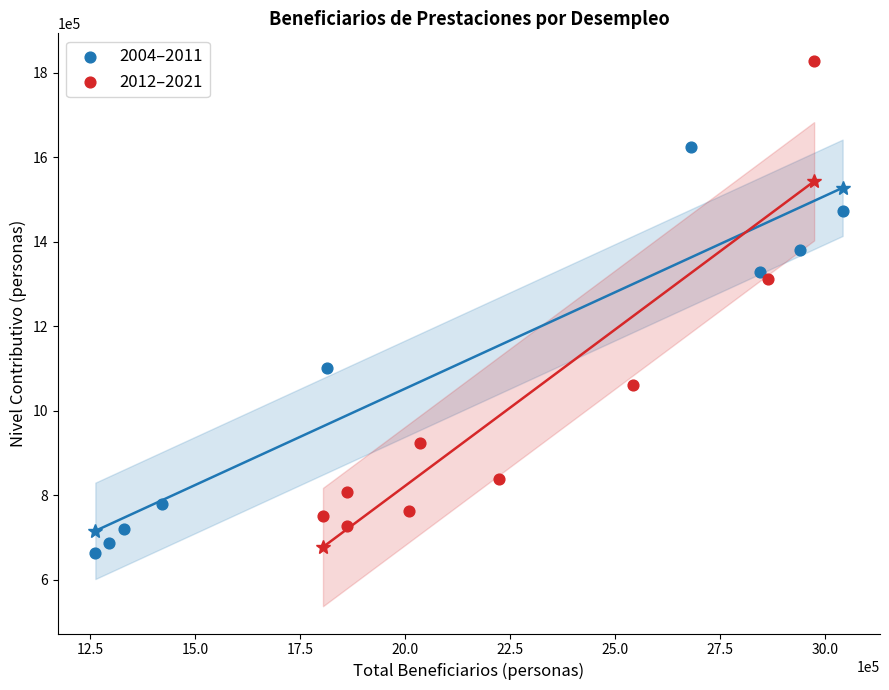

Which series reaches the minimum Y coordinate?

2004–2011